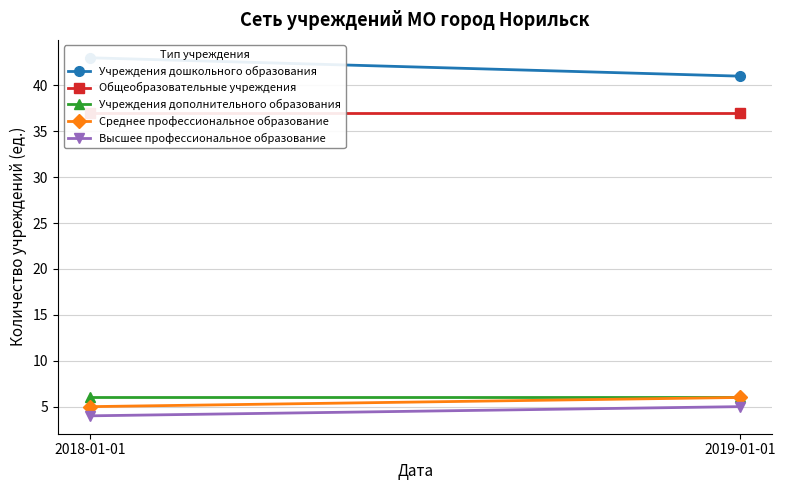

What is the spread (max minus min) of values at 2018-01-01?

39